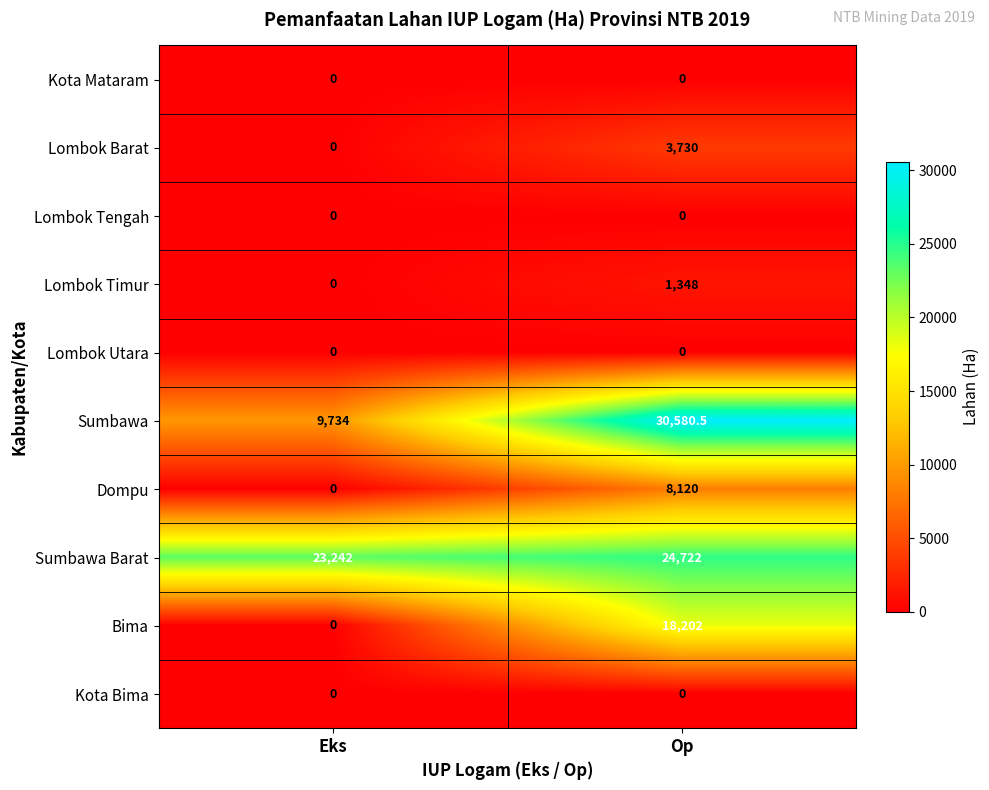

At how many categories does at least one series exceed 14171?

2